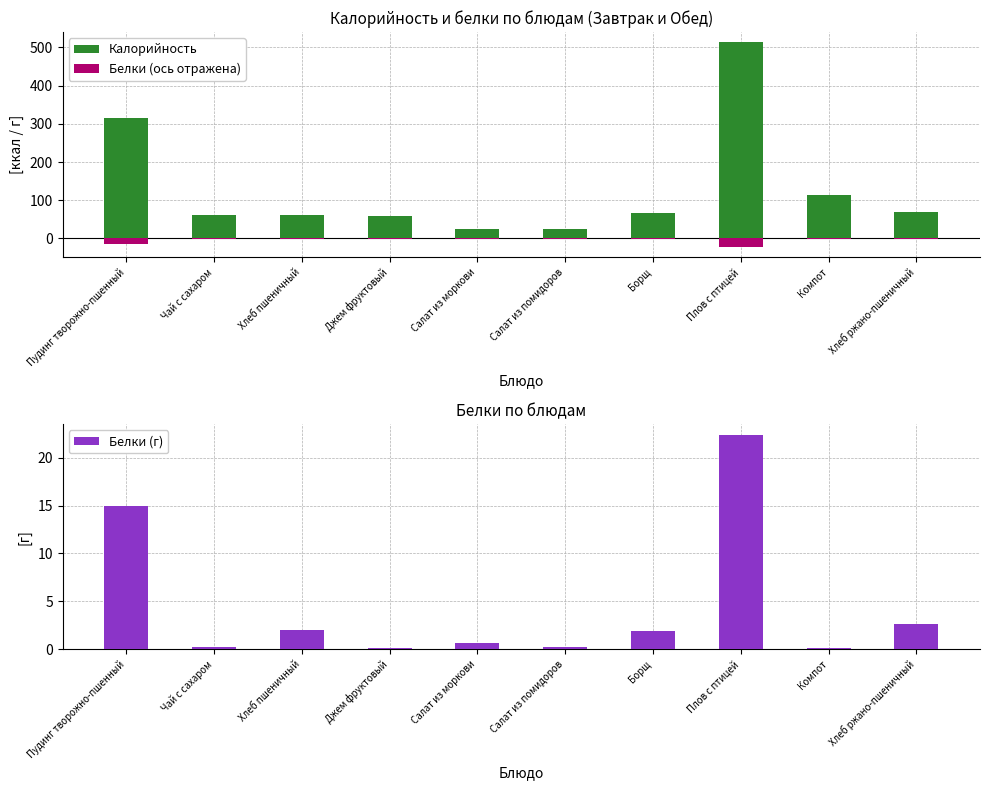

What is the sum of all Калорийность values?

1309.6